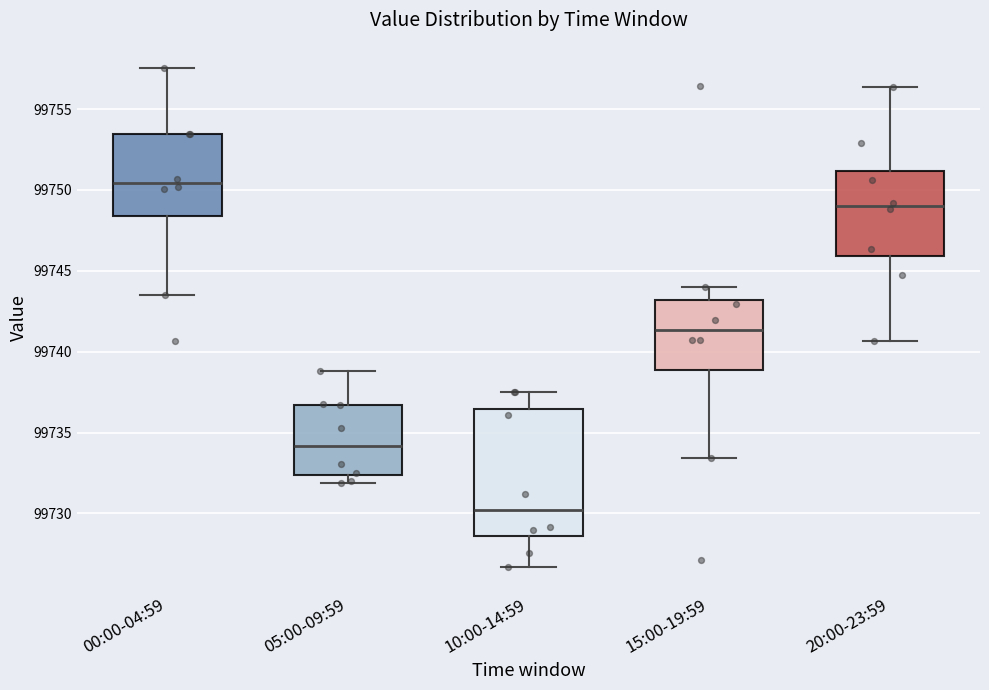

Reading left to right, read every box against the y-axis: the position of its median line, the range the box covers, and the ends of its whiskers. The values are not printed on the chart, so give them approximately, as read against the axis.

00:00-04:59: median 99750.5, box 99748.5 to 99753.5, whiskers 99743.5 to 99757.5
05:00-09:59: median 99734.0, box 99732.5 to 99736.5, whiskers 99732.0 to 99739.0
10:00-14:59: median 99730.0, box 99728.5 to 99736.5, whiskers 99726.5 to 99737.5
15:00-19:59: median 99741.5, box 99739.0 to 99743.0, whiskers 99733.5 to 99744.0
20:00-23:59: median 99749.0, box 99746.0 to 99751.0, whiskers 99740.5 to 99756.5